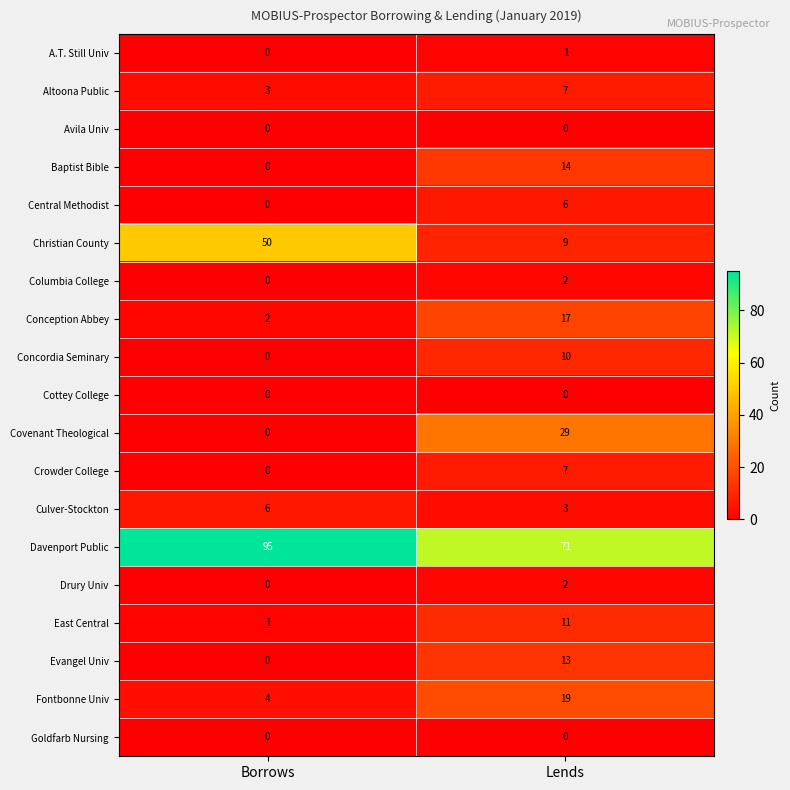

What is the sum of all Baptist Bible values?

14